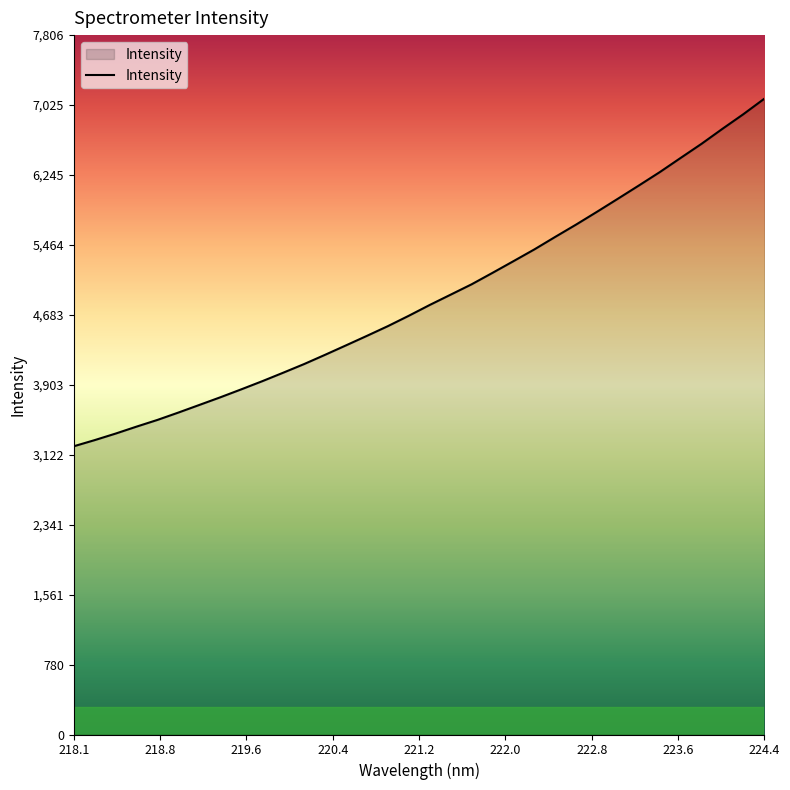

What is the difference between the maximum and minimum values?

3879.6